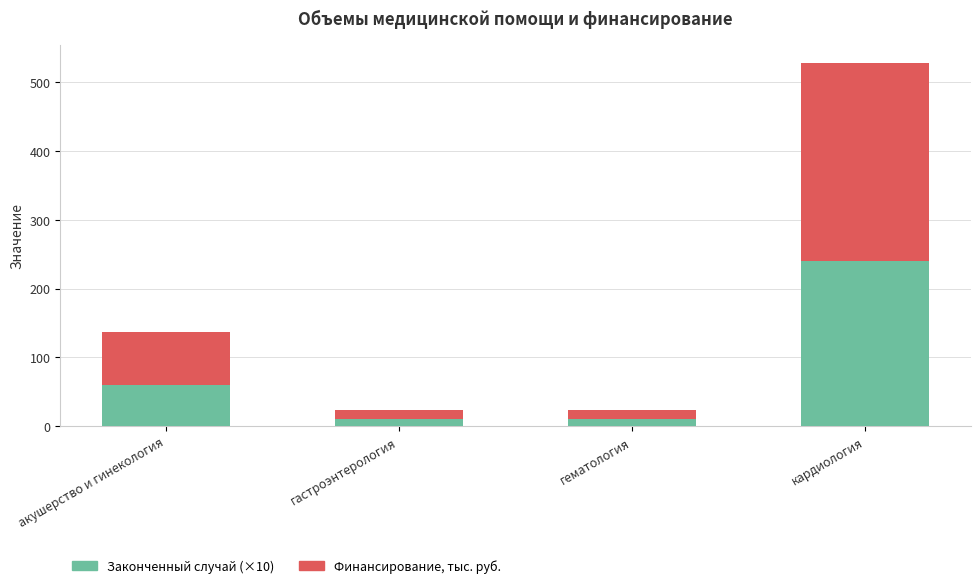

Count the number of data series in this chart.

2